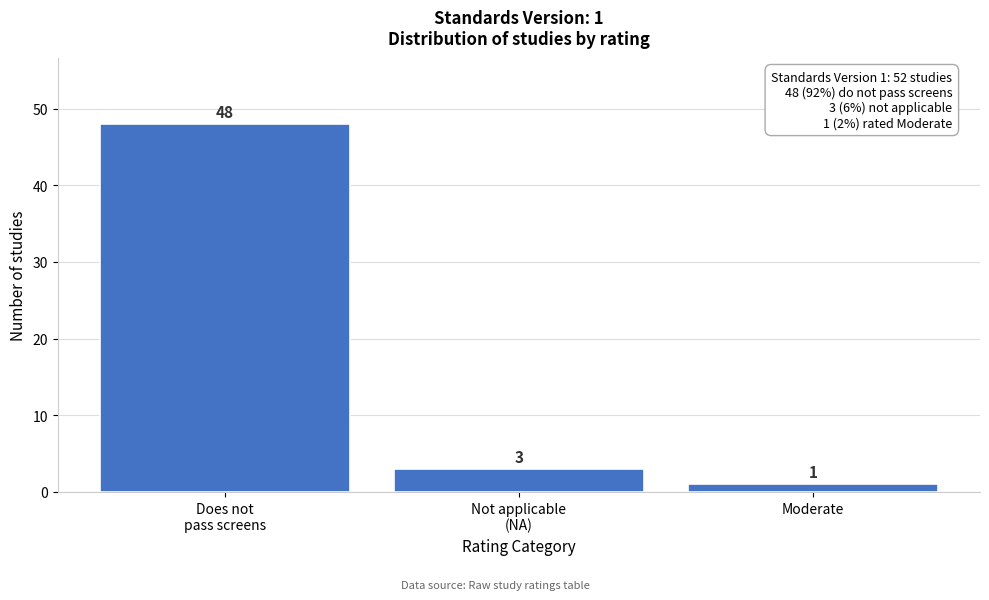

Reading left to right, transcribe all the data shown in this chart.

48	3	1